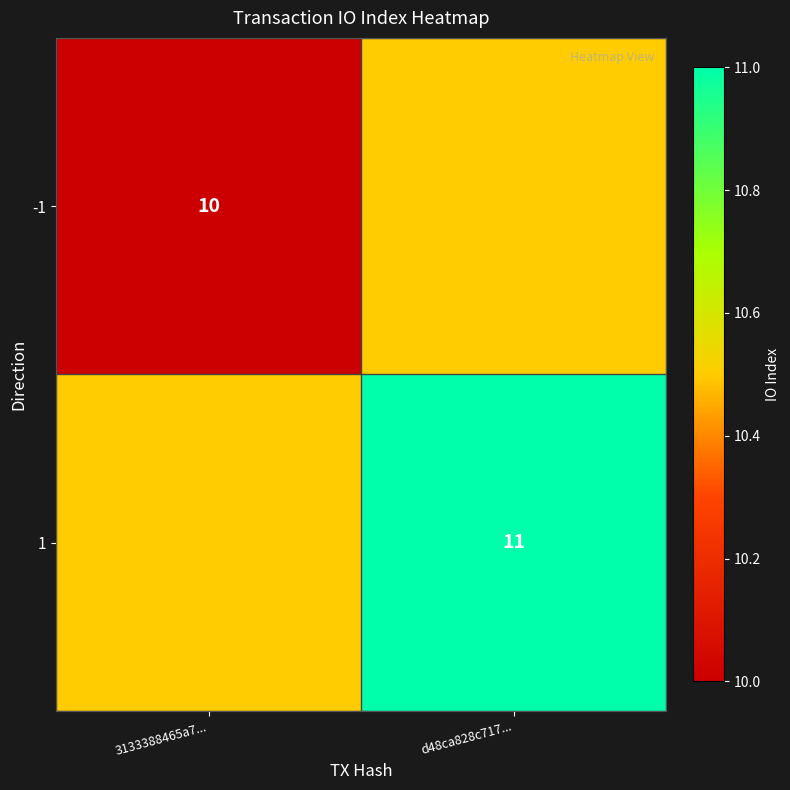

Is it true that 1 equals 18.2 at d48ca828c717...?

False